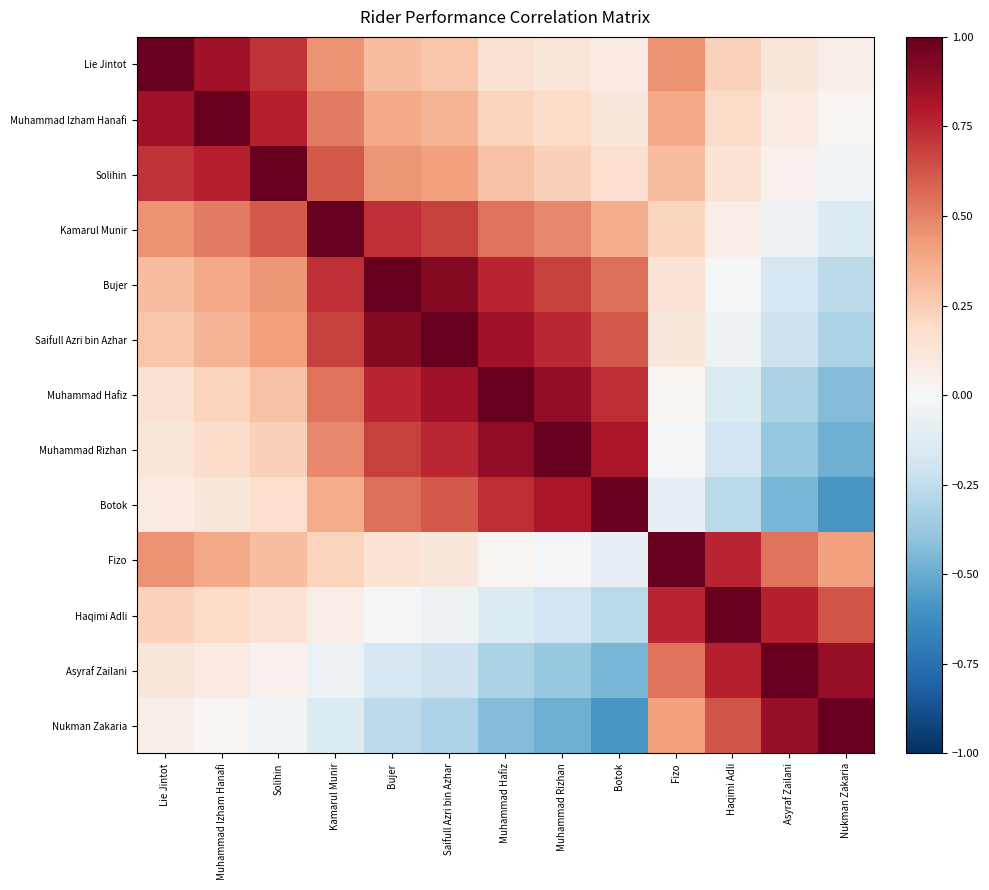

Reading left to right, extract all data points from this chart.

Lie Jintot: Lie Jintot=1.0	Muhammad Izham Hanafi=0.8	Solihin=0.7	Kamarul Munir=0.5	Bujer=0.3	Saifull Azri bin Azhar=0.3	Muhammad Hafiz=0.1	Muhammad Rizhan=0.1	Botok=0.1	Fizo=0.5	Haqimi Adli=0.2	Asyraf Zailani=0.1	Nukman Zakaria=0.1
Muhammad Izham Hanafi: Lie Jintot=0.8	Muhammad Izham Hanafi=1.0	Solihin=0.8	Kamarul Munir=0.5	Bujer=0.4	Saifull Azri bin Azhar=0.3	Muhammad Hafiz=0.2	Muhammad Rizhan=0.2	Botok=0.1	Fizo=0.4	Haqimi Adli=0.2	Asyraf Zailani=0.1	Nukman Zakaria=0.0
Solihin: Lie Jintot=0.7	Muhammad Izham Hanafi=0.8	Solihin=1.0	Kamarul Munir=0.6	Bujer=0.4	Saifull Azri bin Azhar=0.4	Muhammad Hafiz=0.3	Muhammad Rizhan=0.2	Botok=0.2	Fizo=0.3	Haqimi Adli=0.1	Asyraf Zailani=0.0	Nukman Zakaria=-0.0
Kamarul Munir: Lie Jintot=0.5	Muhammad Izham Hanafi=0.5	Solihin=0.6	Kamarul Munir=1.0	Bujer=0.7	Saifull Azri bin Azhar=0.7	Muhammad Hafiz=0.5	Muhammad Rizhan=0.5	Botok=0.4	Fizo=0.2	Haqimi Adli=0.1	Asyraf Zailani=-0.1	Nukman Zakaria=-0.1
Bujer: Lie Jintot=0.3	Muhammad Izham Hanafi=0.4	Solihin=0.4	Kamarul Munir=0.7	Bujer=1.0	Saifull Azri bin Azhar=0.9	Muhammad Hafiz=0.8	Muhammad Rizhan=0.7	Botok=0.6	Fizo=0.1	Haqimi Adli=-0.0	Asyraf Zailani=-0.2	Nukman Zakaria=-0.3
Saifull Azri bin Azhar: Lie Jintot=0.3	Muhammad Izham Hanafi=0.3	Solihin=0.4	Kamarul Munir=0.7	Bujer=0.9	Saifull Azri bin Azhar=1.0	Muhammad Hafiz=0.8	Muhammad Rizhan=0.8	Botok=0.6	Fizo=0.1	Haqimi Adli=-0.1	Asyraf Zailani=-0.2	Nukman Zakaria=-0.3
Muhammad Hafiz: Lie Jintot=0.1	Muhammad Izham Hanafi=0.2	Solihin=0.3	Kamarul Munir=0.5	Bujer=0.8	Saifull Azri bin Azhar=0.8	Muhammad Hafiz=1.0	Muhammad Rizhan=0.9	Botok=0.7	Fizo=0.0	Haqimi Adli=-0.1	Asyraf Zailani=-0.3	Nukman Zakaria=-0.4
Muhammad Rizhan: Lie Jintot=0.1	Muhammad Izham Hanafi=0.2	Solihin=0.2	Kamarul Munir=0.5	Bujer=0.7	Saifull Azri bin Azhar=0.8	Muhammad Hafiz=0.9	Muhammad Rizhan=1.0	Botok=0.8	Fizo=-0.0	Haqimi Adli=-0.2	Asyraf Zailani=-0.4	Nukman Zakaria=-0.5
Botok: Lie Jintot=0.1	Muhammad Izham Hanafi=0.1	Solihin=0.2	Kamarul Munir=0.4	Bujer=0.6	Saifull Azri bin Azhar=0.6	Muhammad Hafiz=0.7	Muhammad Rizhan=0.8	Botok=1.0	Fizo=-0.1	Haqimi Adli=-0.3	Asyraf Zailani=-0.5	Nukman Zakaria=-0.6
Fizo: Lie Jintot=0.5	Muhammad Izham Hanafi=0.4	Solihin=0.3	Kamarul Munir=0.2	Bujer=0.1	Saifull Azri bin Azhar=0.1	Muhammad Hafiz=0.0	Muhammad Rizhan=-0.0	Botok=-0.1	Fizo=1.0	Haqimi Adli=0.8	Asyraf Zailani=0.5	Nukman Zakaria=0.4
Haqimi Adli: Lie Jintot=0.2	Muhammad Izham Hanafi=0.2	Solihin=0.1	Kamarul Munir=0.1	Bujer=-0.0	Saifull Azri bin Azhar=-0.1	Muhammad Hafiz=-0.1	Muhammad Rizhan=-0.2	Botok=-0.3	Fizo=0.8	Haqimi Adli=1.0	Asyraf Zailani=0.8	Nukman Zakaria=0.6
Asyraf Zailani: Lie Jintot=0.1	Muhammad Izham Hanafi=0.1	Solihin=0.0	Kamarul Munir=-0.1	Bujer=-0.2	Saifull Azri bin Azhar=-0.2	Muhammad Hafiz=-0.3	Muhammad Rizhan=-0.4	Botok=-0.5	Fizo=0.5	Haqimi Adli=0.8	Asyraf Zailani=1.0	Nukman Zakaria=0.9
Nukman Zakaria: Lie Jintot=0.1	Muhammad Izham Hanafi=0.0	Solihin=-0.0	Kamarul Munir=-0.1	Bujer=-0.3	Saifull Azri bin Azhar=-0.3	Muhammad Hafiz=-0.4	Muhammad Rizhan=-0.5	Botok=-0.6	Fizo=0.4	Haqimi Adli=0.6	Asyraf Zailani=0.9	Nukman Zakaria=1.0